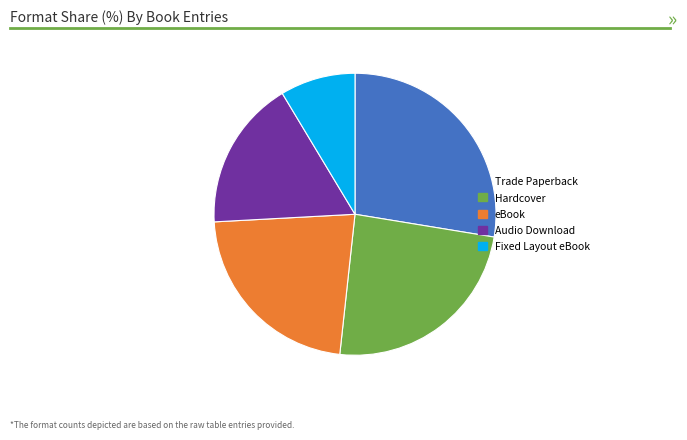

Is there any slice that represents more than half of the pie?

No